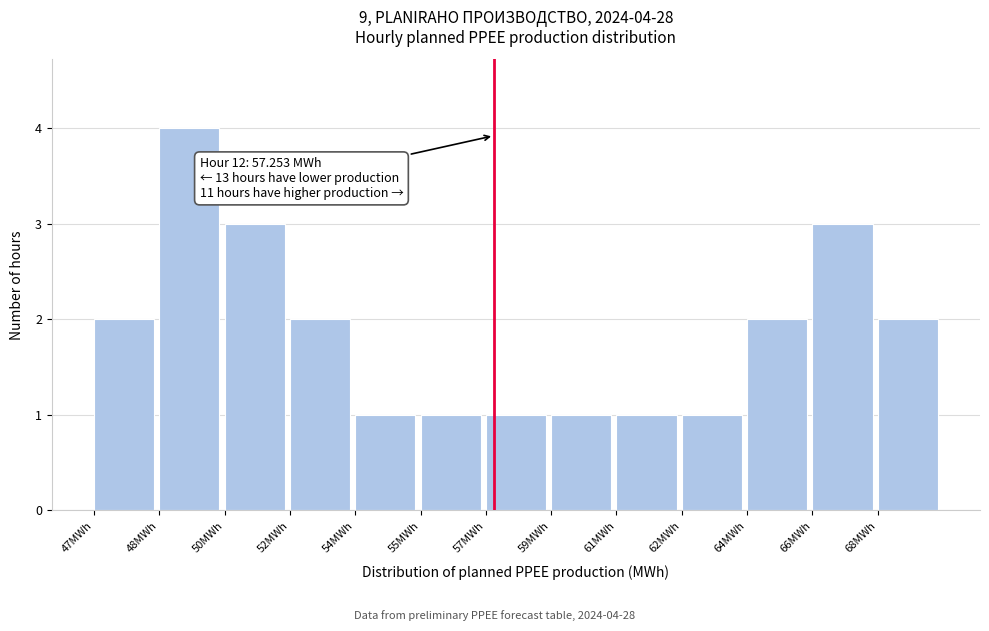

Reading left to right, what are all the values shown in this chart?

47MWh=2	48MWh=4	50MWh=3	52MWh=2	54MWh=1	55MWh=1	57MWh=1	59MWh=1	61MWh=1	62MWh=1	64MWh=2	66MWh=3	68MWh=2